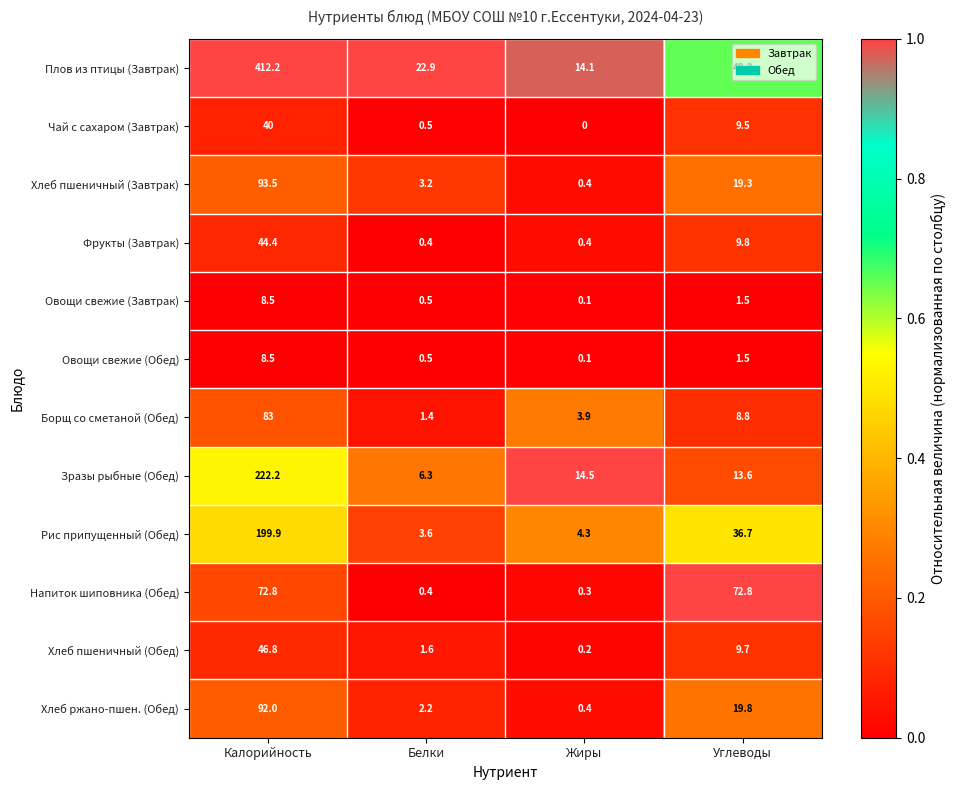

What is the difference between the second highest and minimum values in the Плов из птицы (Завтрак) series?

34.1